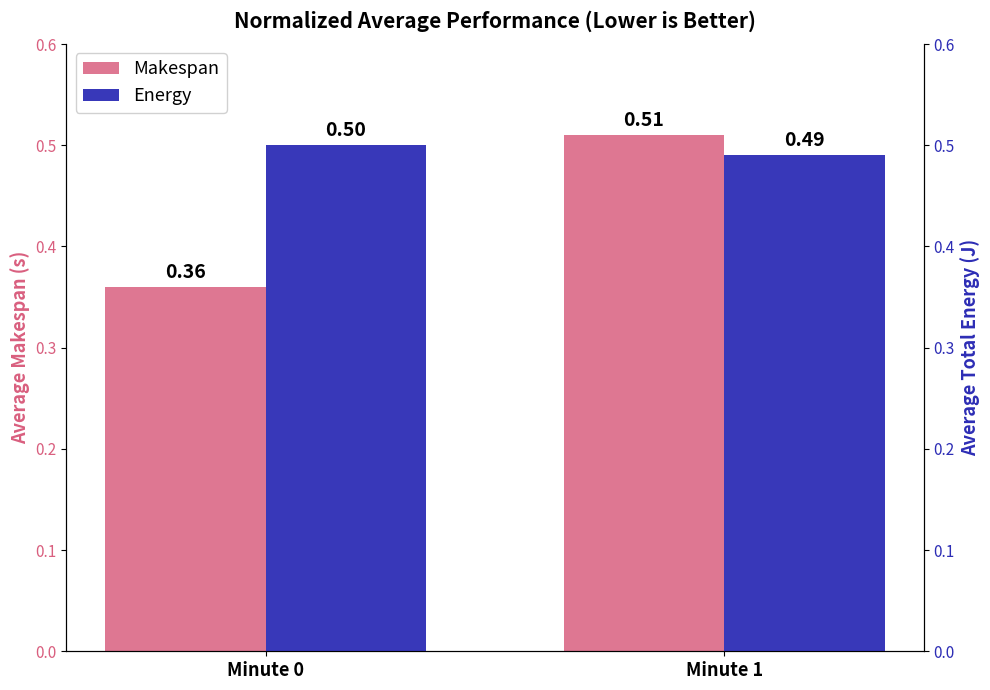

Does the chart contain any negative values?

No